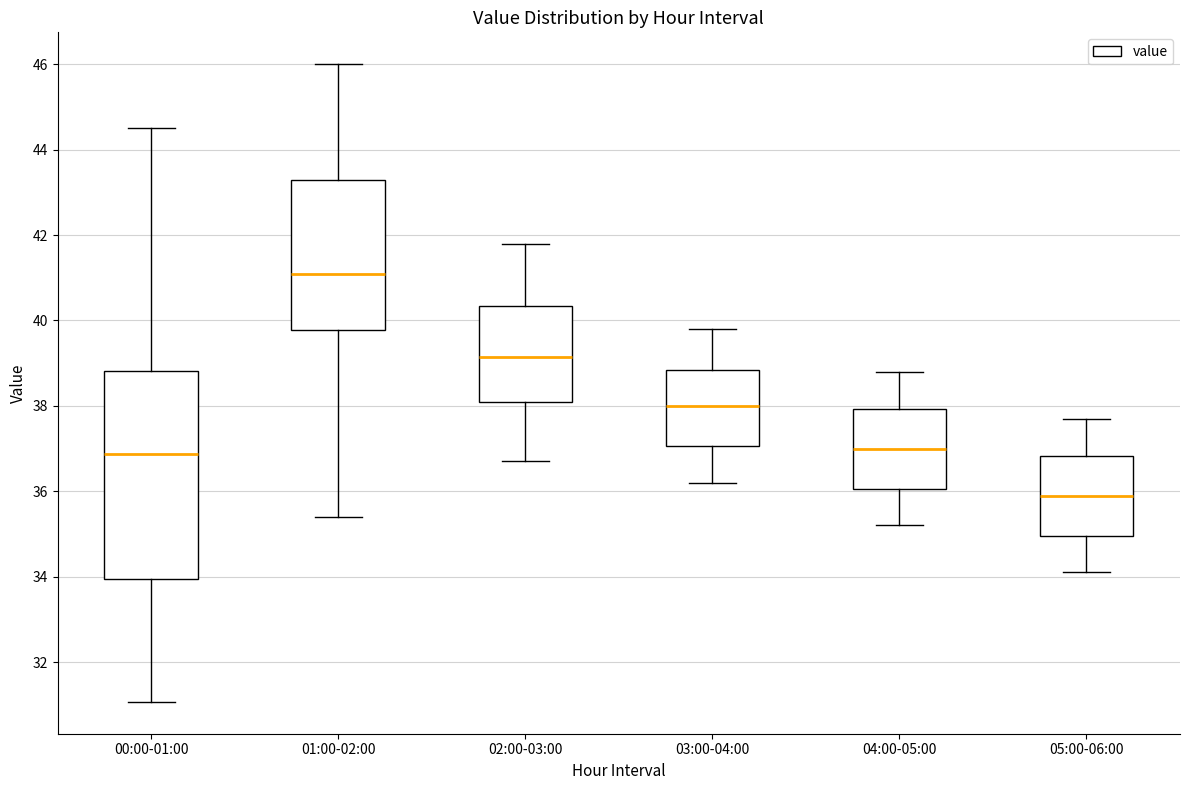

Reading left to right, transcribe this box plot: for each box, give where its median line is, the range the box spans, and where its two whiskers end, as read against the y-axis. The values are not printed on the chart, so give them approximately, as read against the axis.

00:00-01:00: median 36.8, box 34.0 to 38.8, whiskers 31.0 to 44.6
01:00-02:00: median 41.0, box 39.8 to 43.4, whiskers 35.4 to 46.0
02:00-03:00: median 39.2, box 38.2 to 40.4, whiskers 36.8 to 41.8
03:00-04:00: median 38.0, box 37.0 to 38.8, whiskers 36.2 to 39.8
04:00-05:00: median 37.0, box 36.0 to 38.0, whiskers 35.2 to 38.8
05:00-06:00: median 36.0, box 35.0 to 36.8, whiskers 34.2 to 37.8